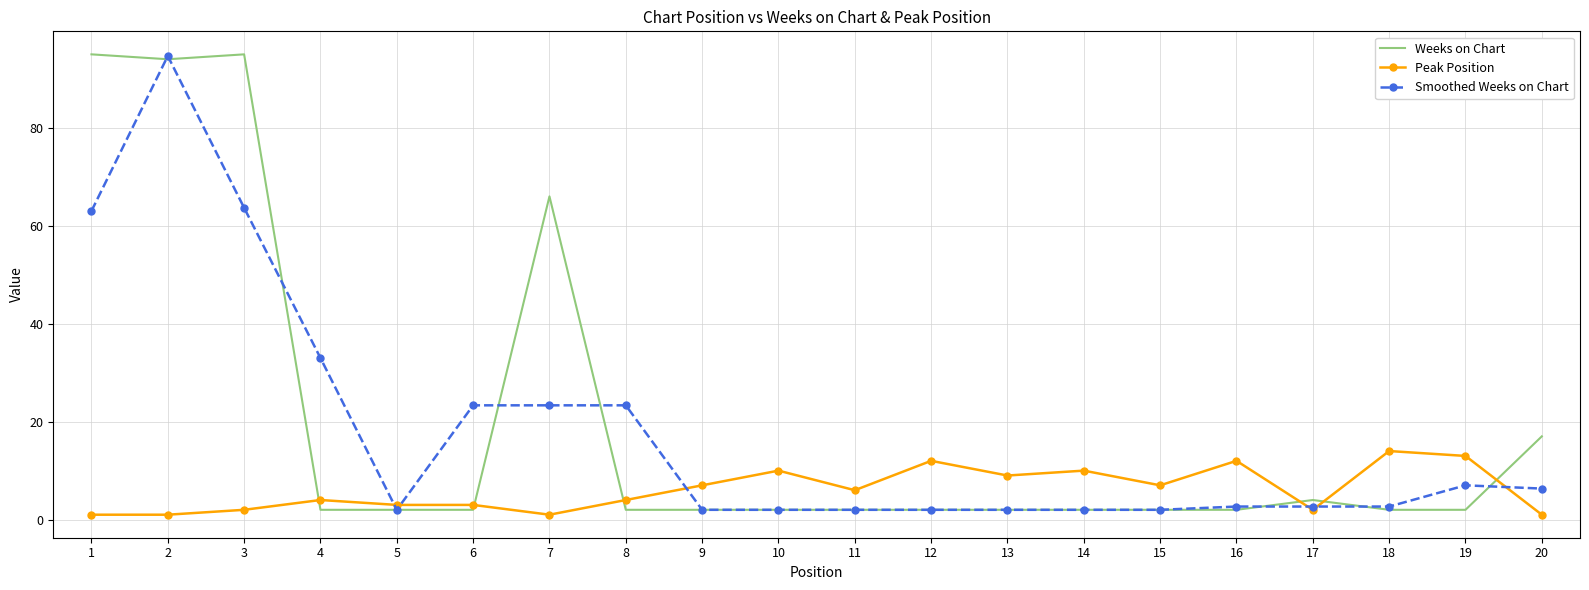

Reading left to right, what are all the values shown in this chart?

Weeks on Chart: 95.0	94.0	95.0	2.0	2.0	2.0	66.0	2.0	2.0	2.0	2.0	2.0	2.0	2.0	2.0	2.0	4.0	2.0	2.0	17.0
Peak Position: 1.0	1.0	2.0	4.0	3.0	3.0	1.0	4.0	7.0	10.0	6.0	12.0	9.0	10.0	7.0	12.0	2.0	14.0	13.0	1.0
Smoothed Weeks on Chart: 63.0	94.7	63.7	33.0	2.0	23.3	23.3	23.3	2.0	2.0	2.0	2.0	2.0	2.0	2.0	2.7	2.7	2.7	7.0	6.3